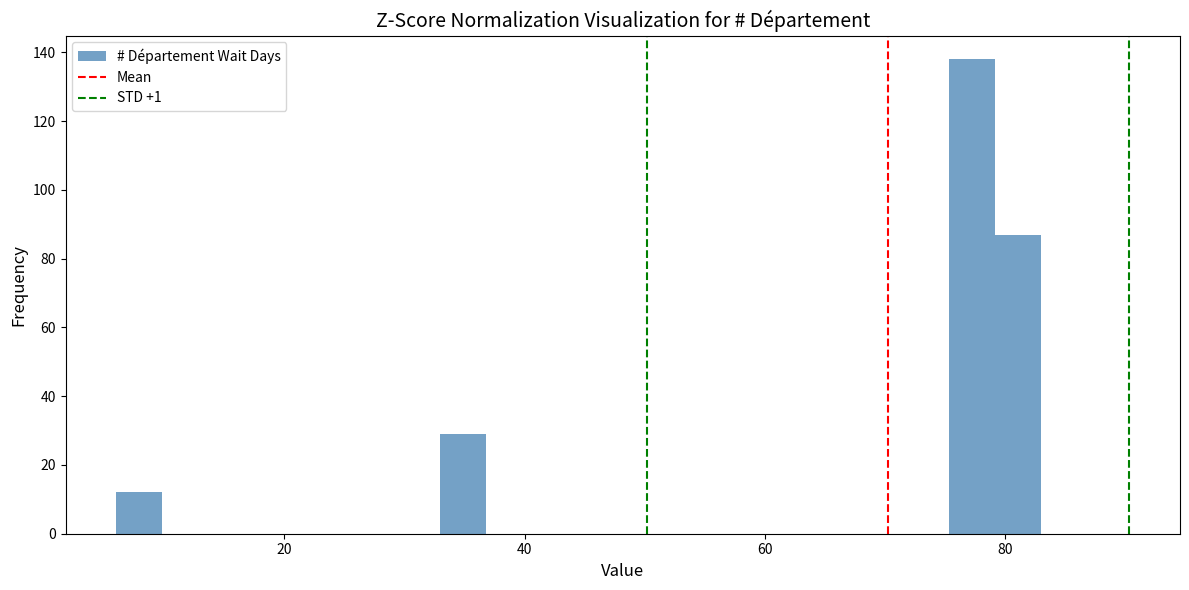

Around what value on the x-axis is the tallest bar? Give the approximate position of its centre, as read against the axis.

78